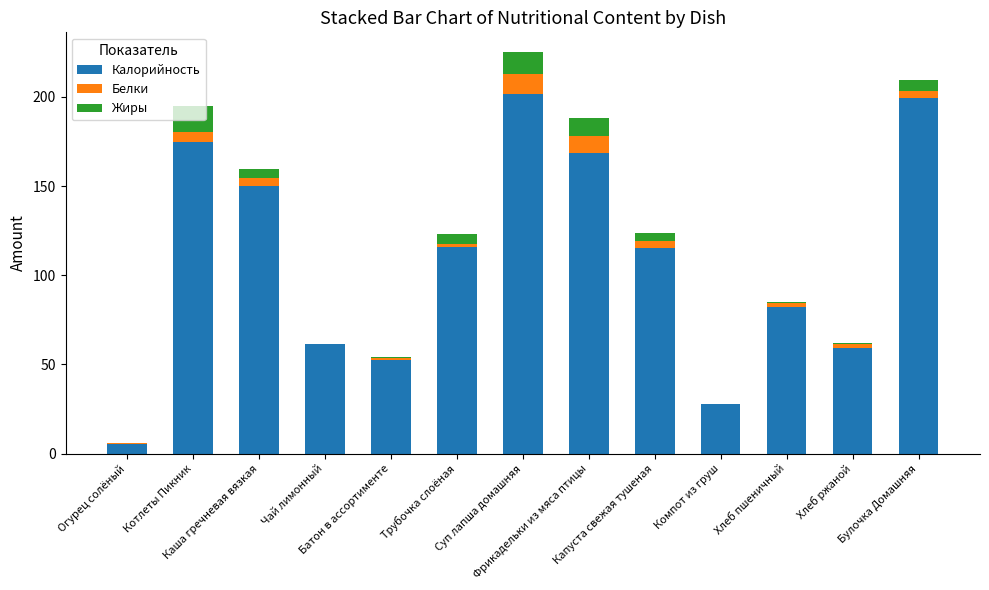

What is the sum of all Калорийность values?

1413.5